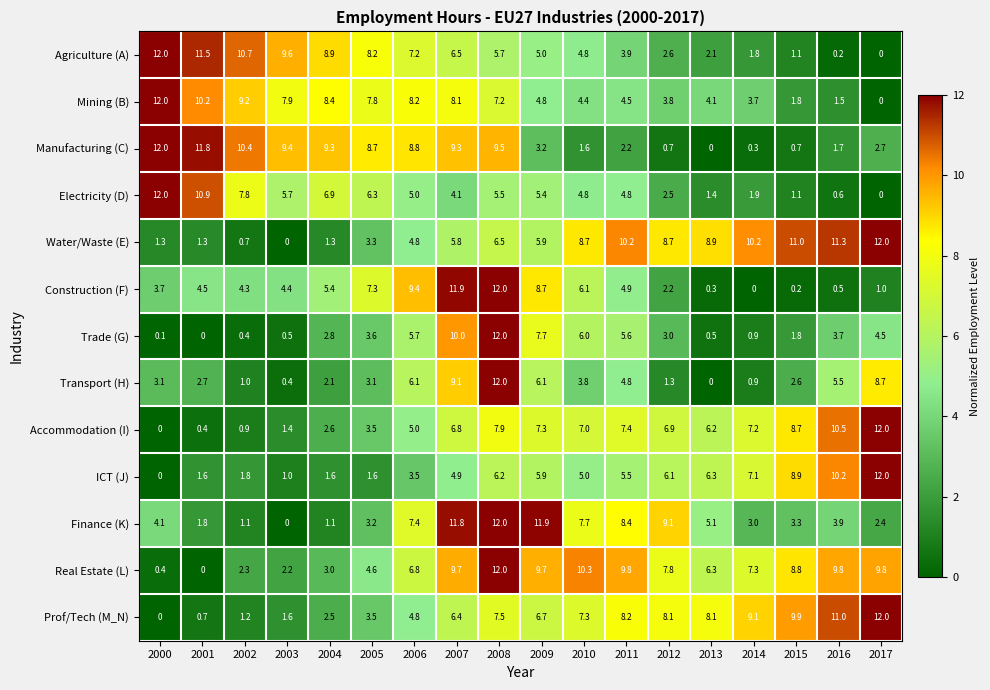

At which label is Prof/Tech (M_N) closest to 6?

2007